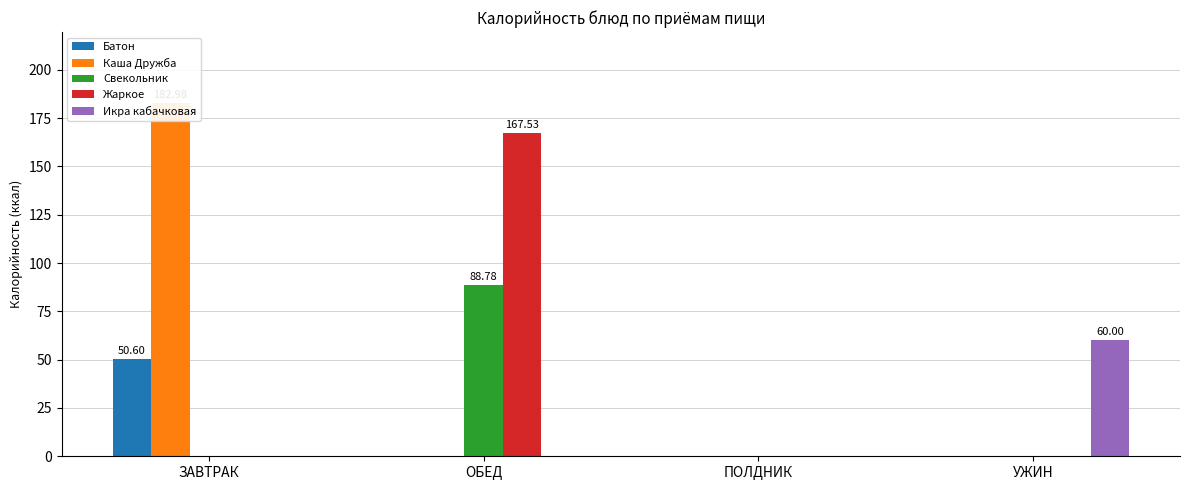

What position from the right is ЗАВТРАК?

4